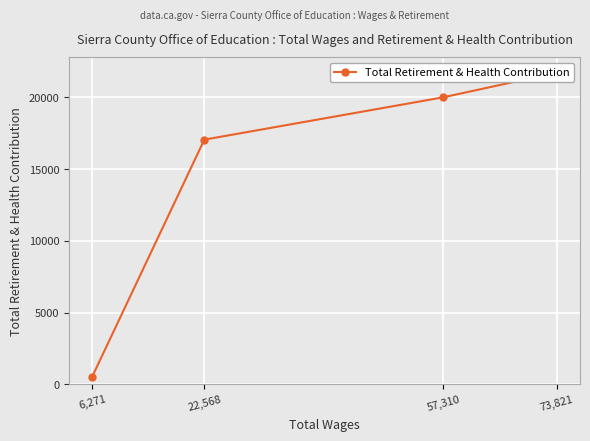

Rank the categories by value from highest to lowest.

73,821, 57,310, 22,568, 6,271